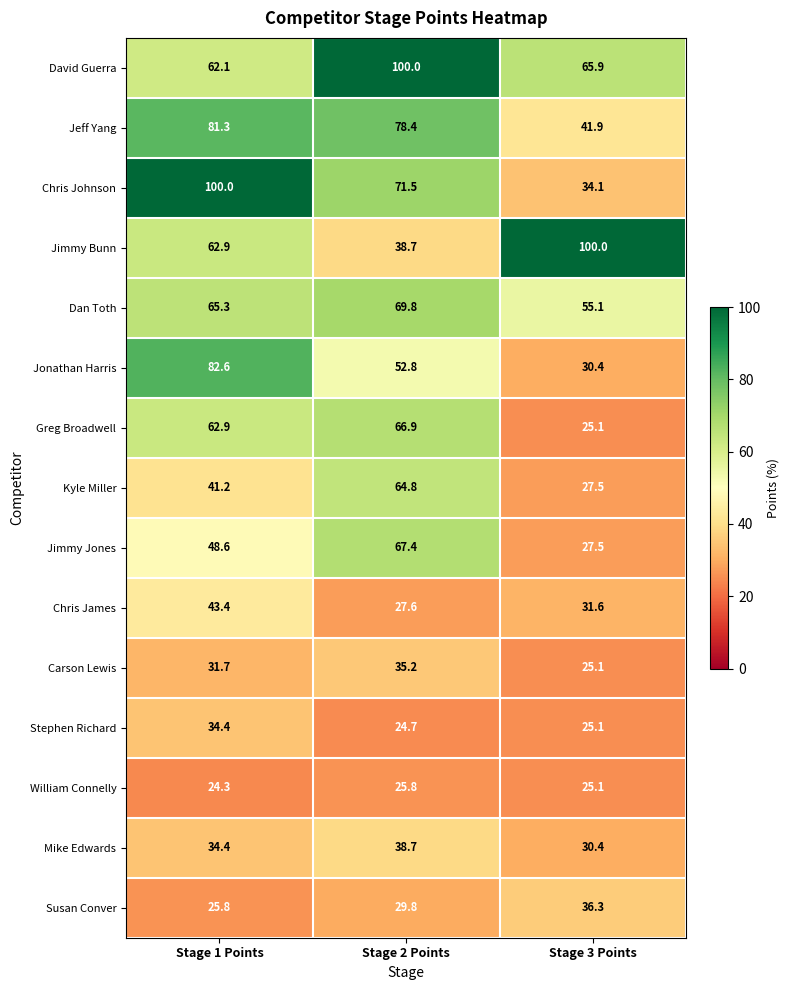

At which label is Jimmy Bunn closest to 69?

Stage 1 Points